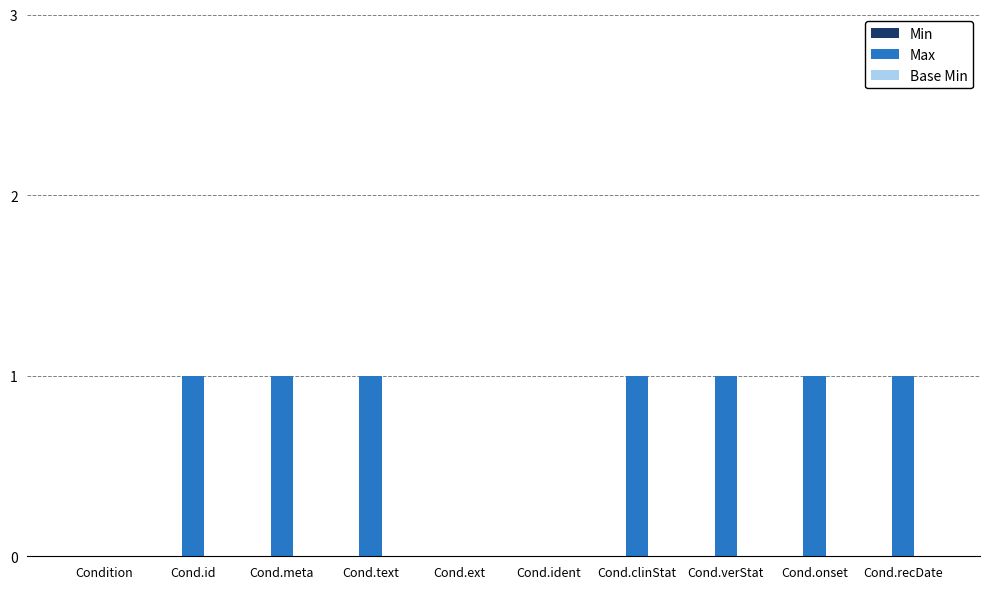

Reading right to left, list all the values displayed in this chart.

Cond.recDate=1	Cond.onset=1	Cond.verStat=1	Cond.clinStat=1	Cond.ident=0	Cond.ext=0	Cond.text=1	Cond.meta=1	Cond.id=1	Condition=0